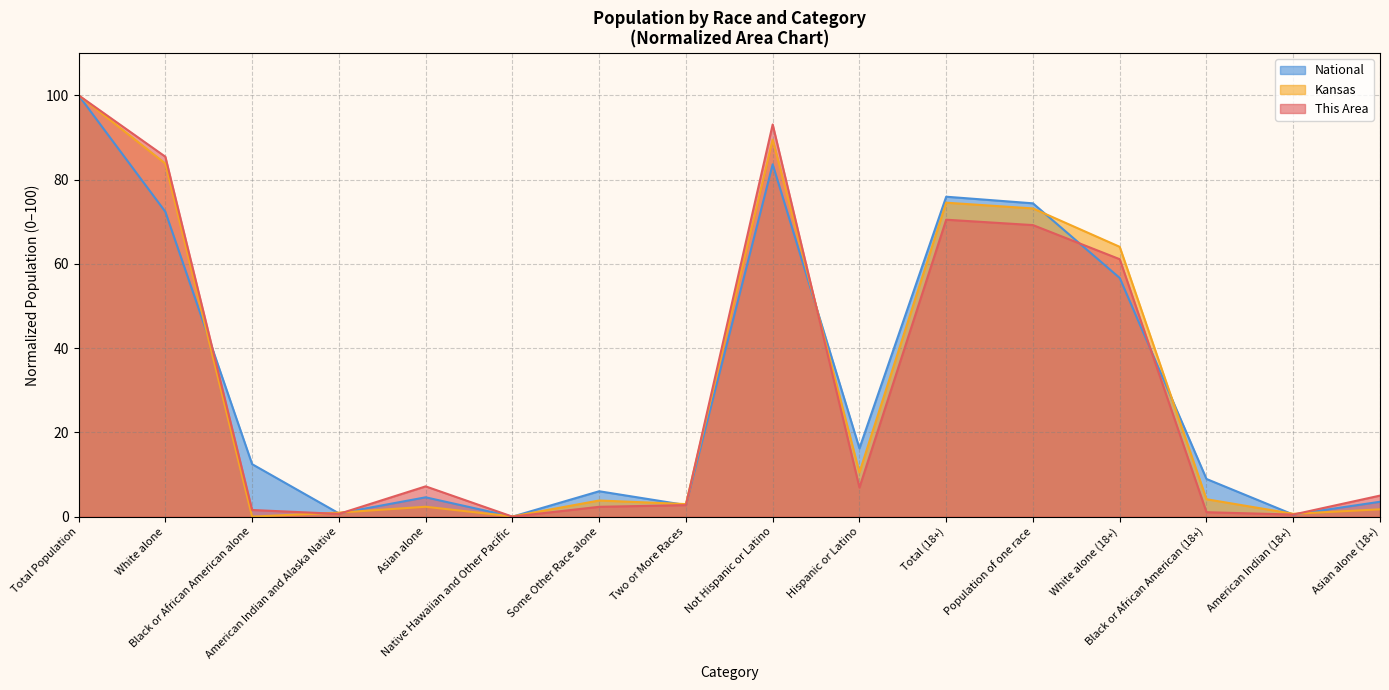

Rank the series by their average value, from highest to lowest.

National, Kansas, This Area